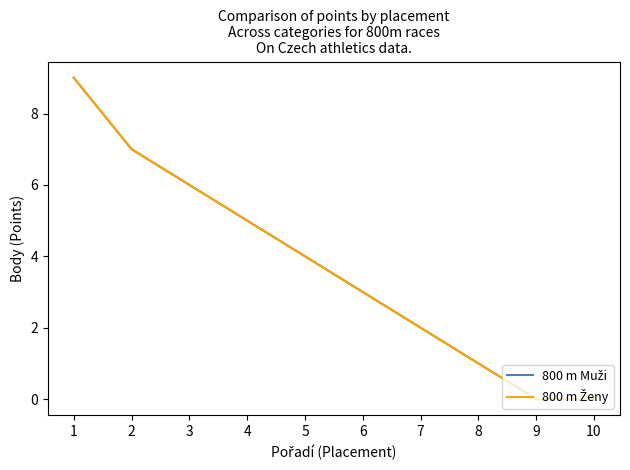

Does the chart display data point markers on the line(s)?

No